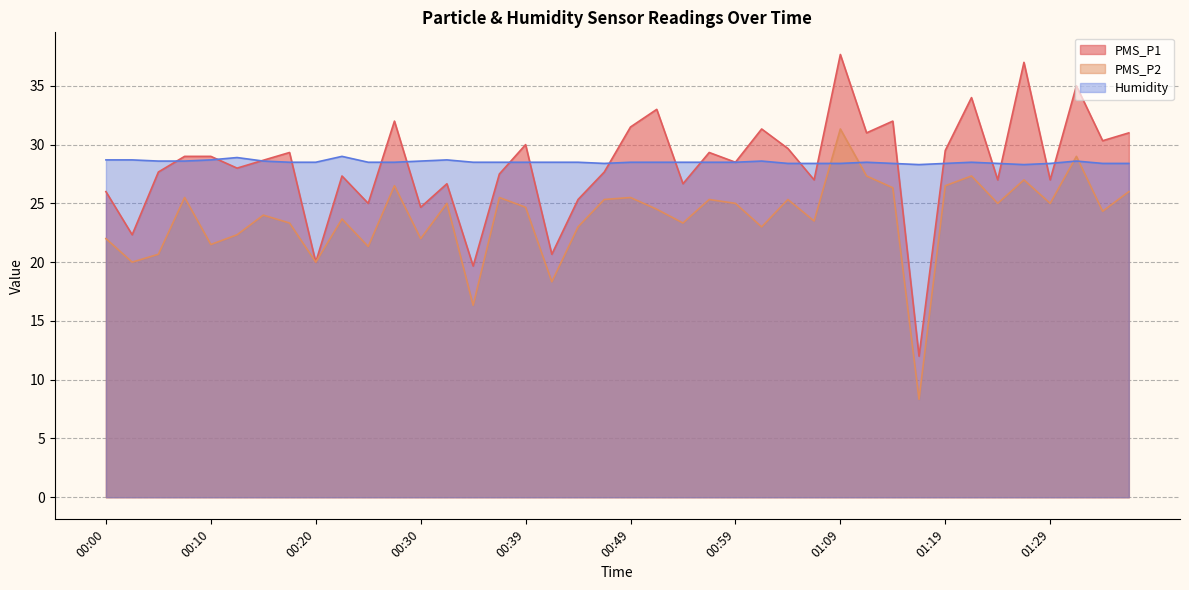

How many interior local peaks does the Humidity series have?

7